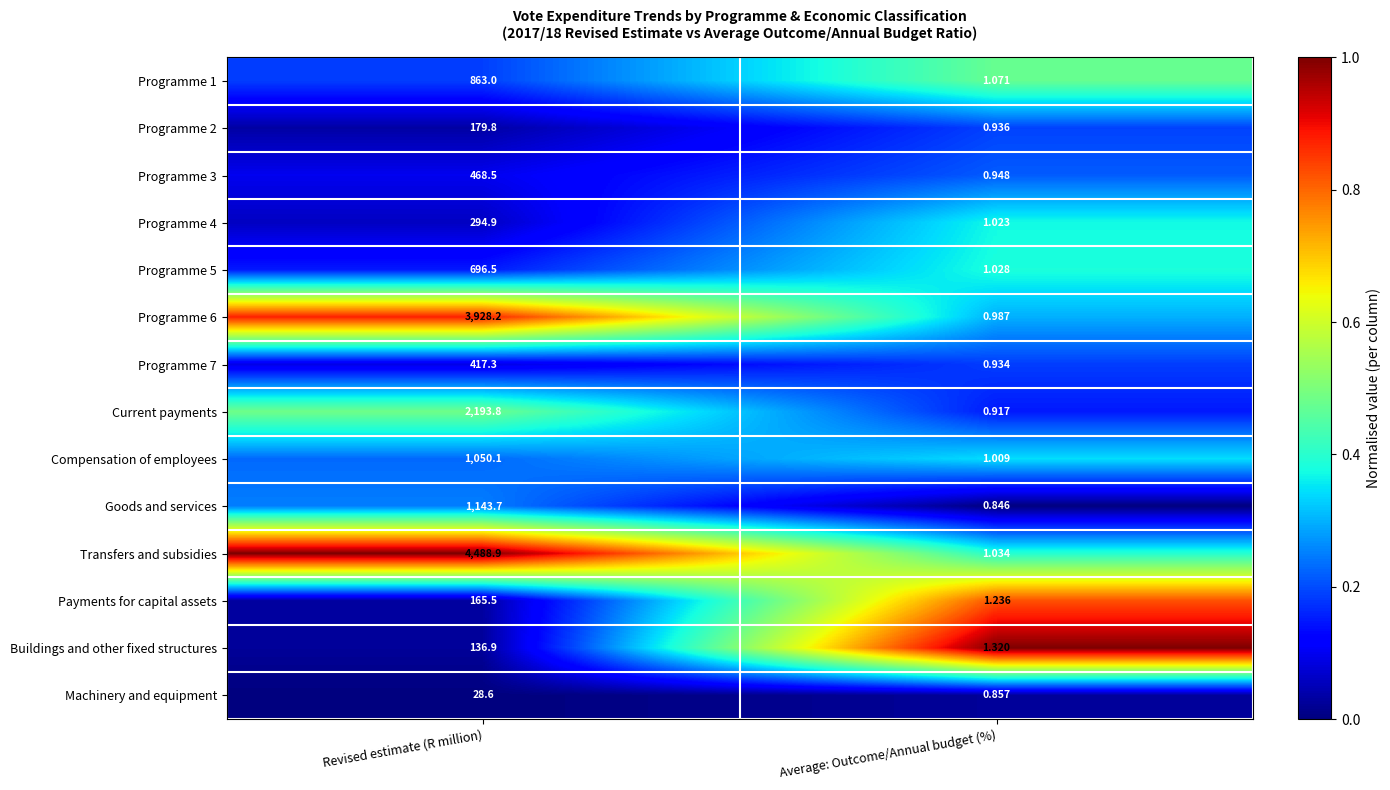

Rank the series at Revised estimate (R million) from lowest to highest value.

Machinery and equipment, Buildings and other fixed structures, Payments for capital assets, Programme 2, Programme 4, Programme 7, Programme 3, Programme 5, Programme 1, Compensation of employees, Goods and services, Current payments, Programme 6, Transfers and subsidies